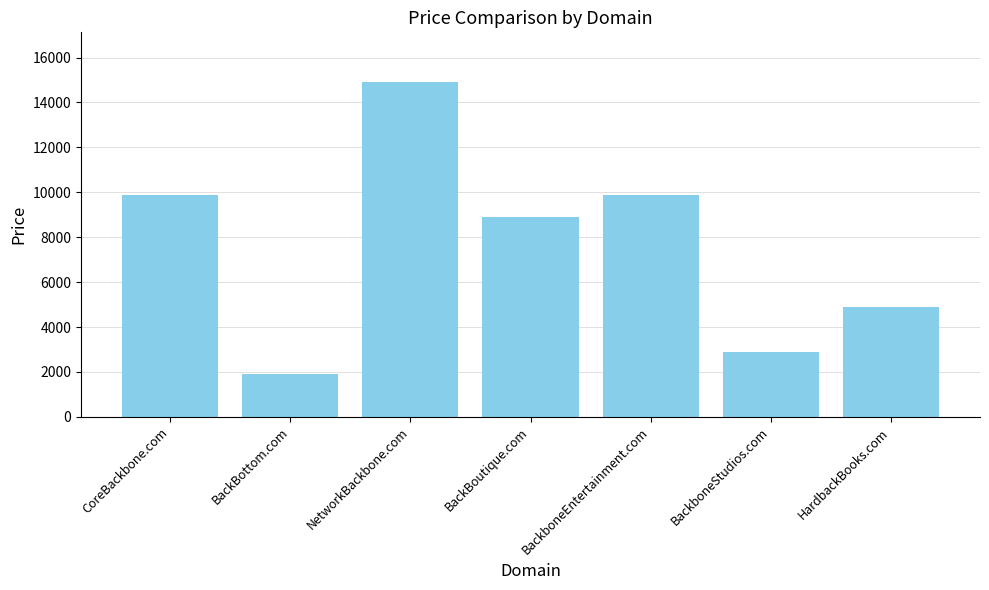

What is the difference between the values at HardbackBooks.com and BackBoutique.com?

4000